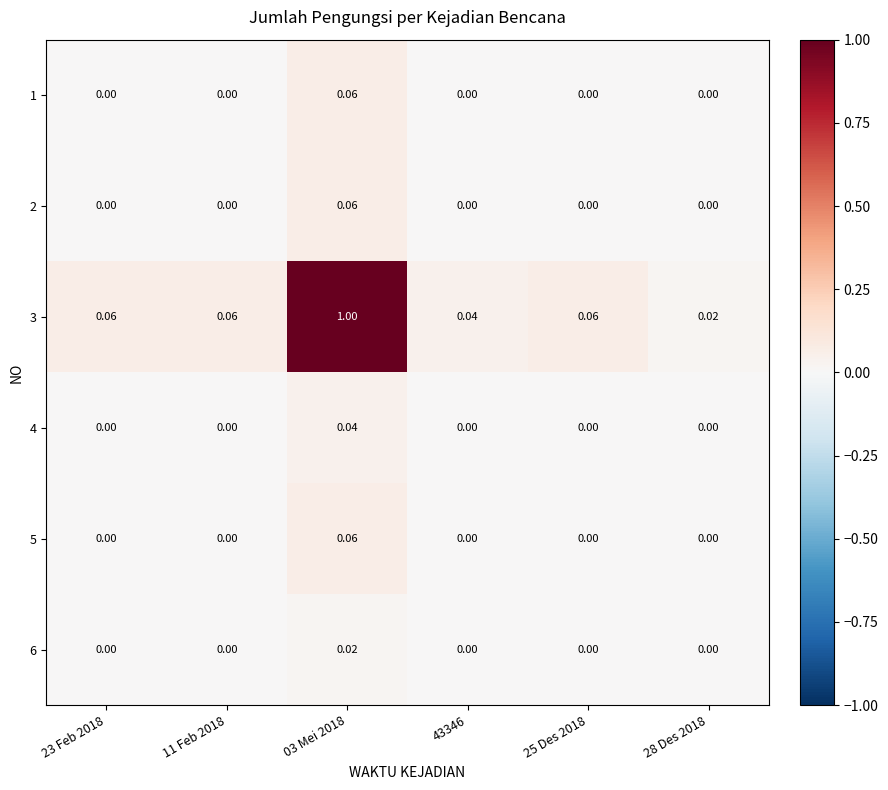

At which category is the sum across all series the highest?

03 Mei 2018